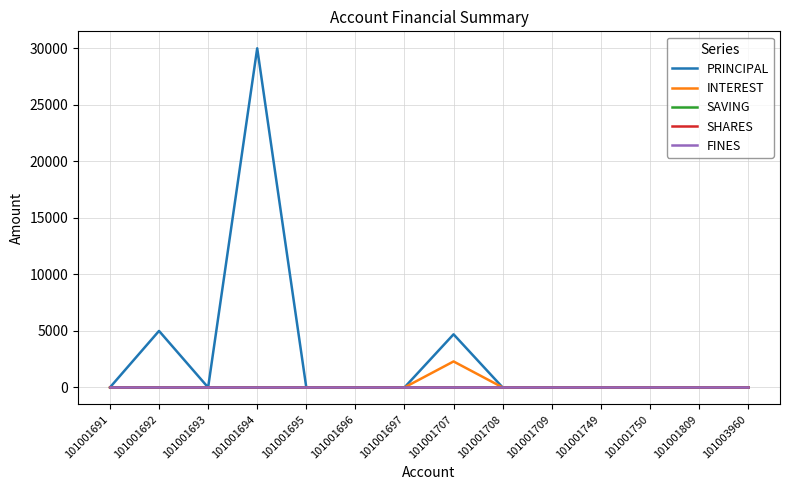

Where is INTEREST nearest to the value 1150?

101001691